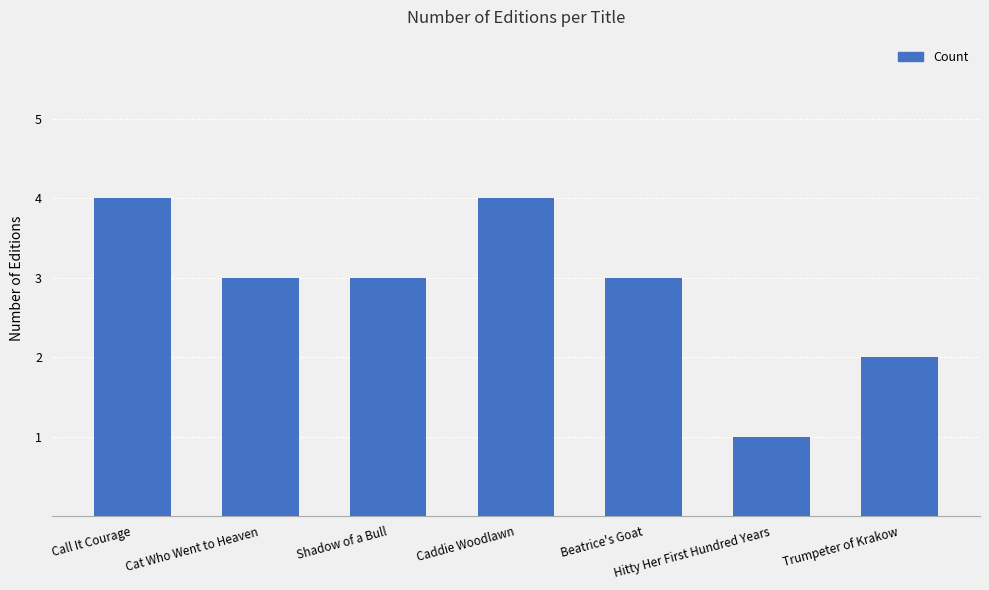

The value at Hitty Her First Hundred Years is 2. True or false?

False